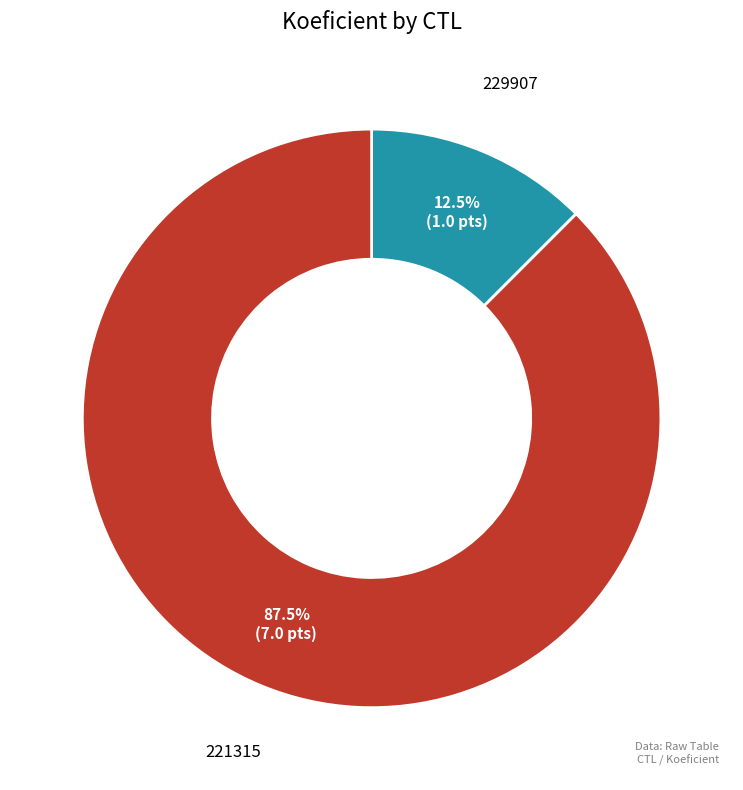

Which slice is the largest?

221315